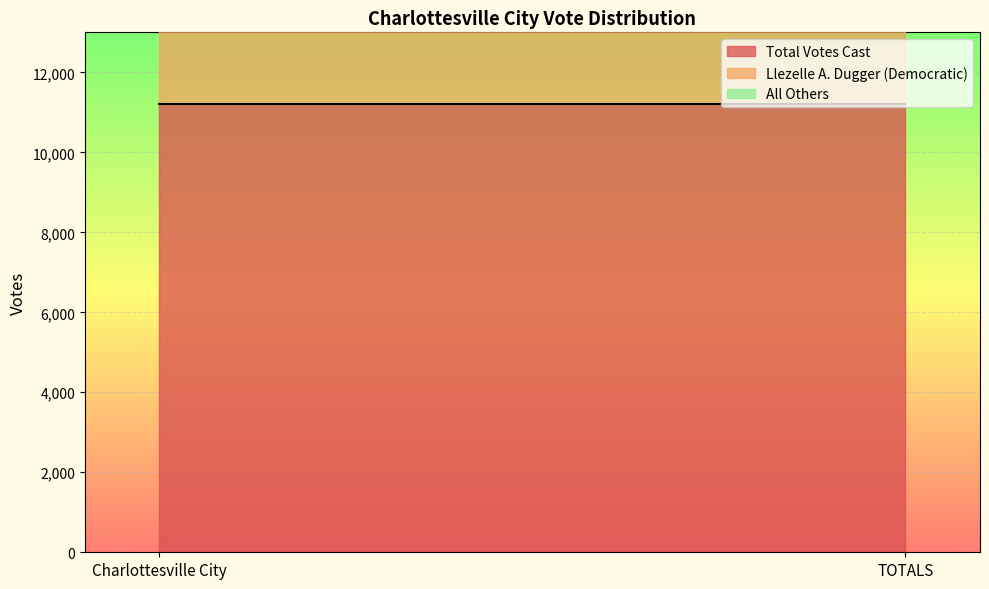

At which category is the sum across all series the highest?

Charlottesville City